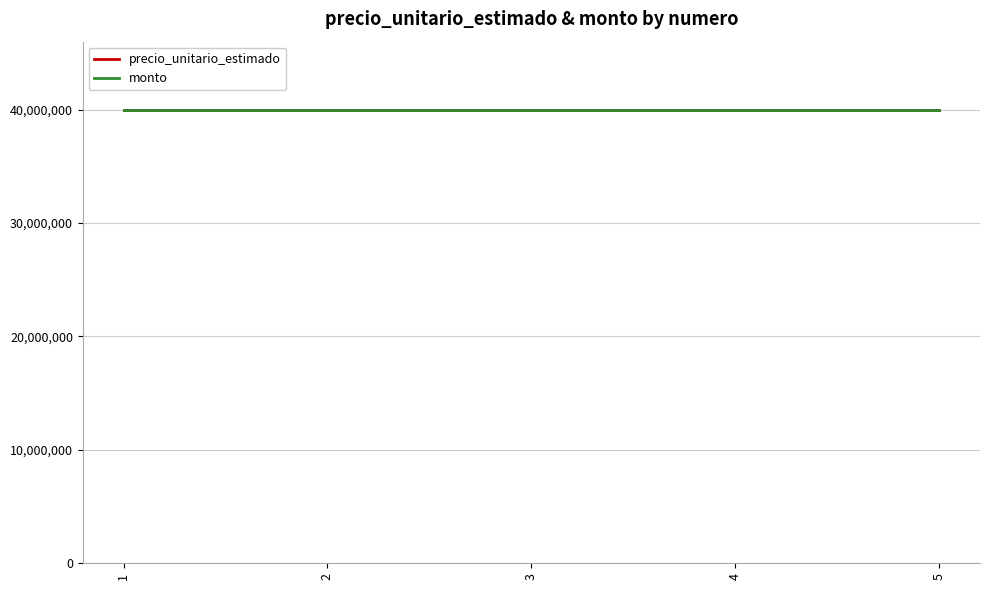

Which has a higher value, 1 or 5?

1